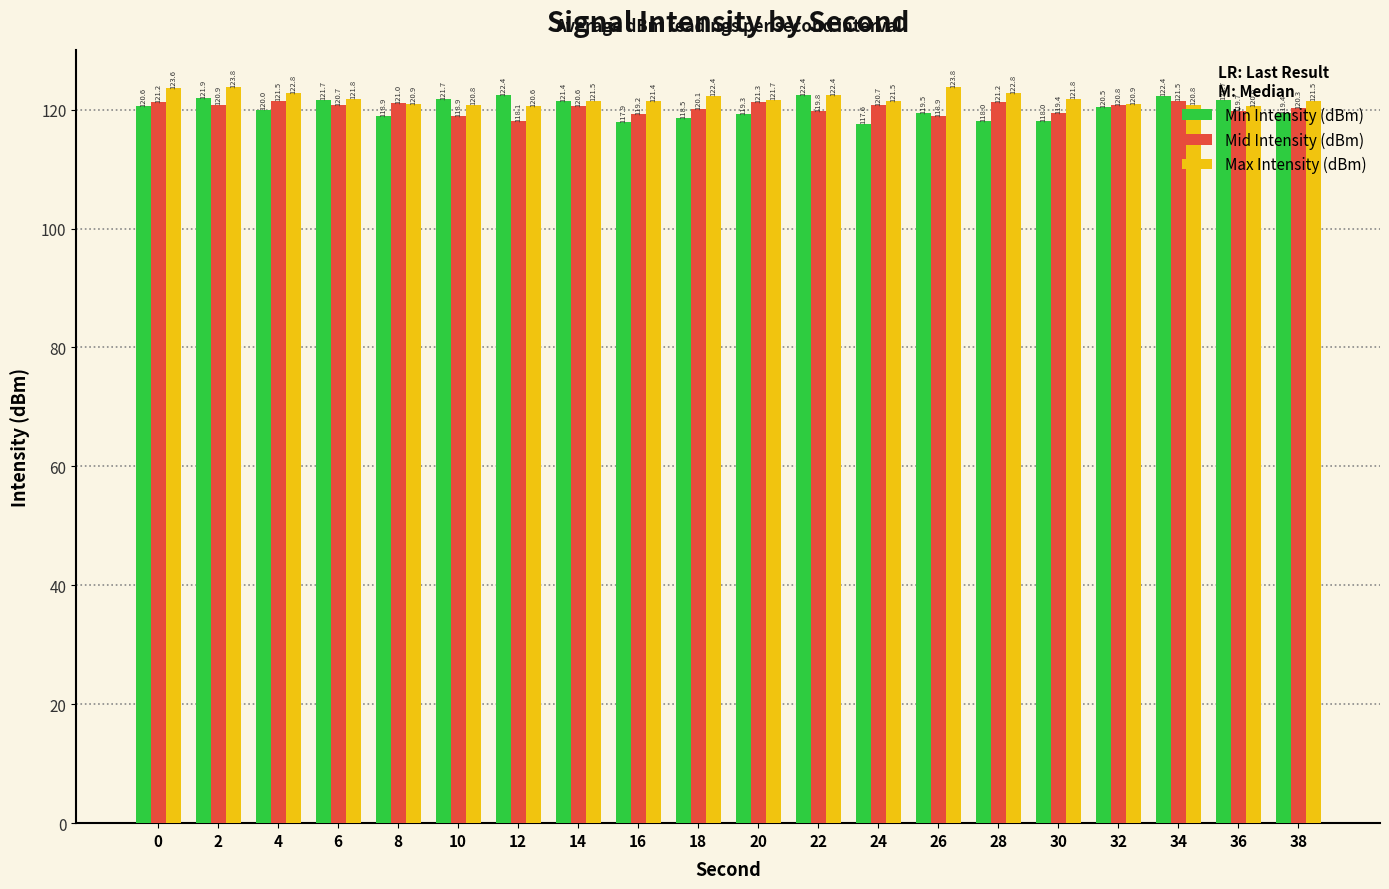

What is the highest value of the Min Intensity (dBm) series?

122.4